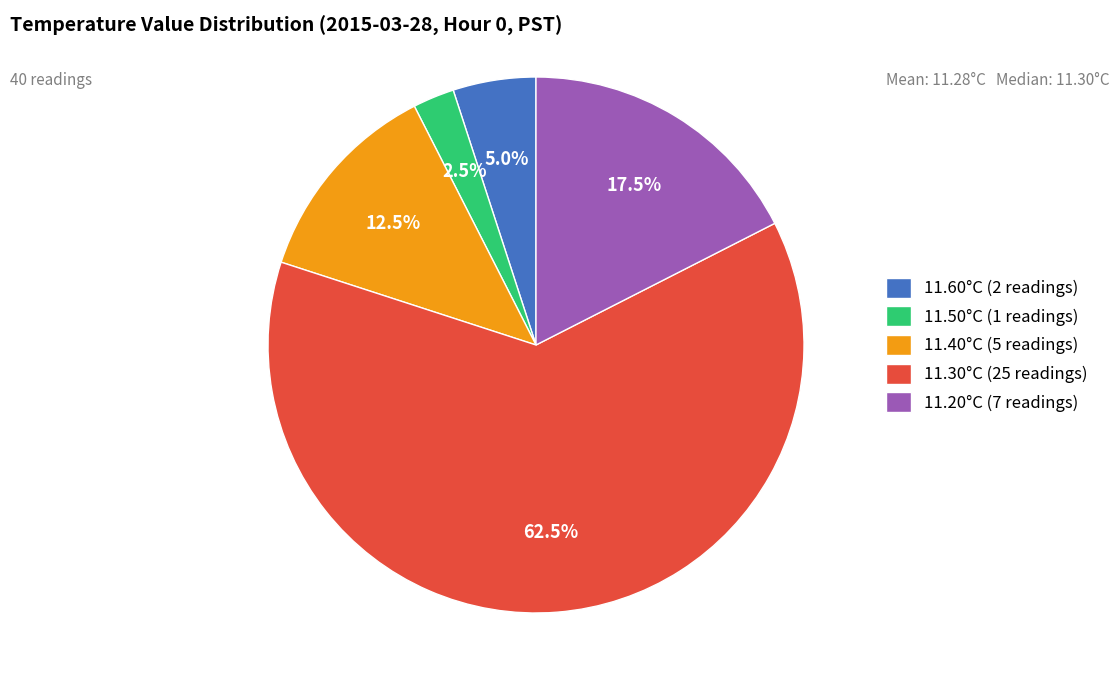

What is the smallest slice in the pie chart?

11.50°C (1 readings)